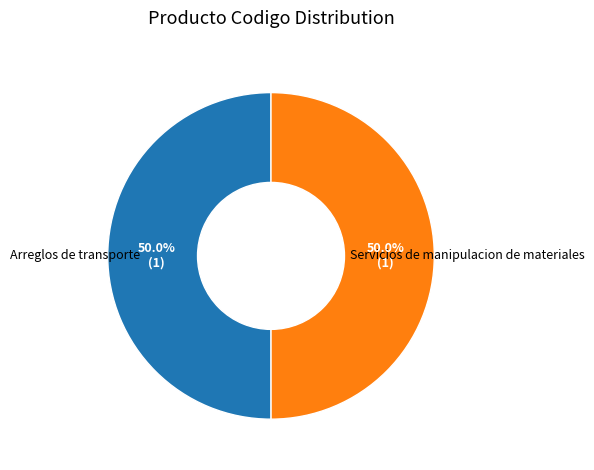

Approximately how many times larger is the value at Arreglos de transporte compared to Servicios de manipulacion de materiales?

1.0